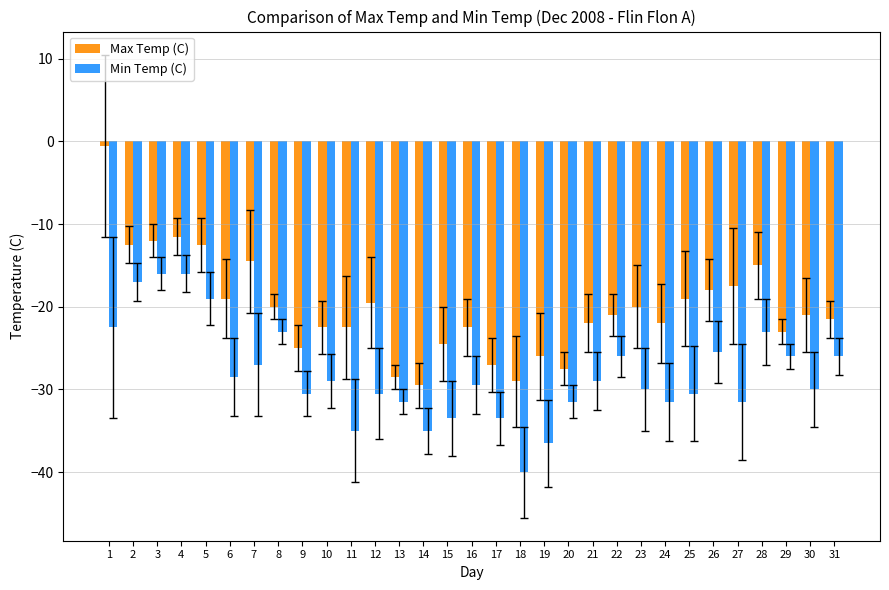

At which category is the sum across all series the highest?

1